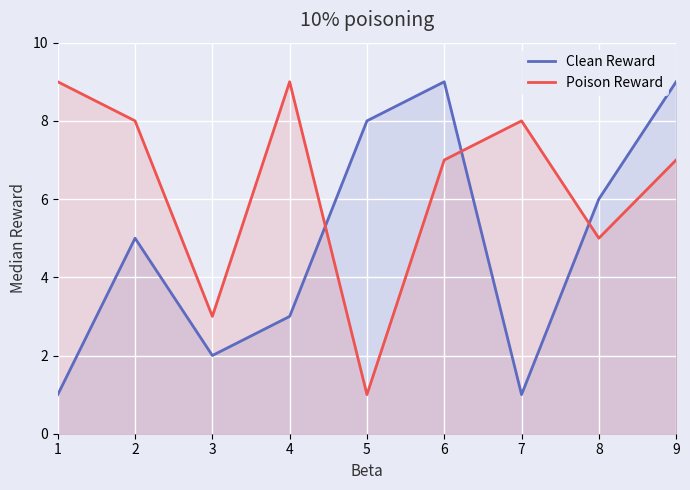

How many intersections are there between Clean Reward and Poison Reward?

3